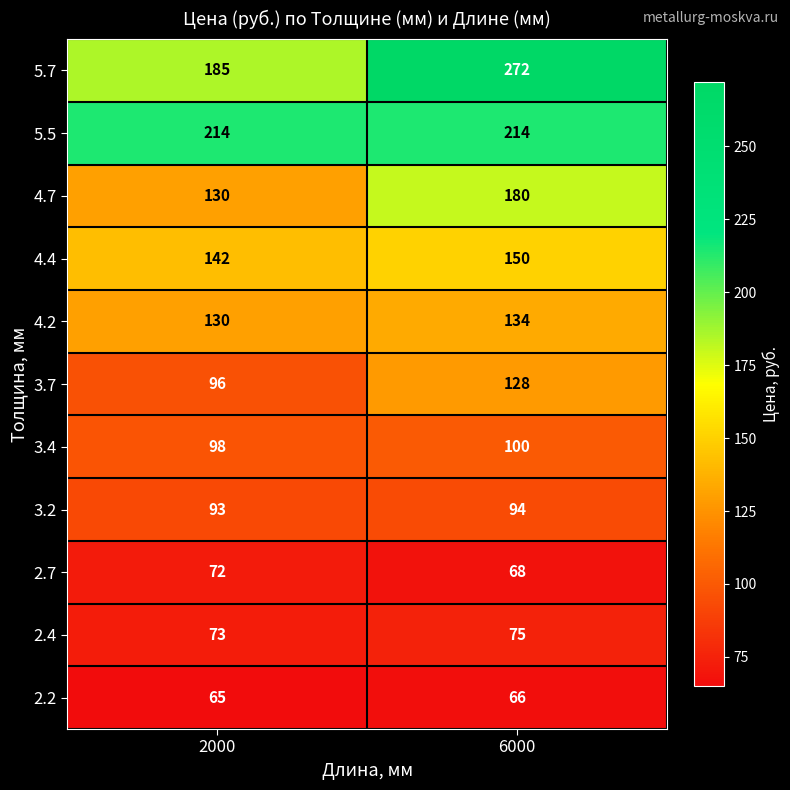

The 5.7 series shows 185 at 2000. True or false?

True